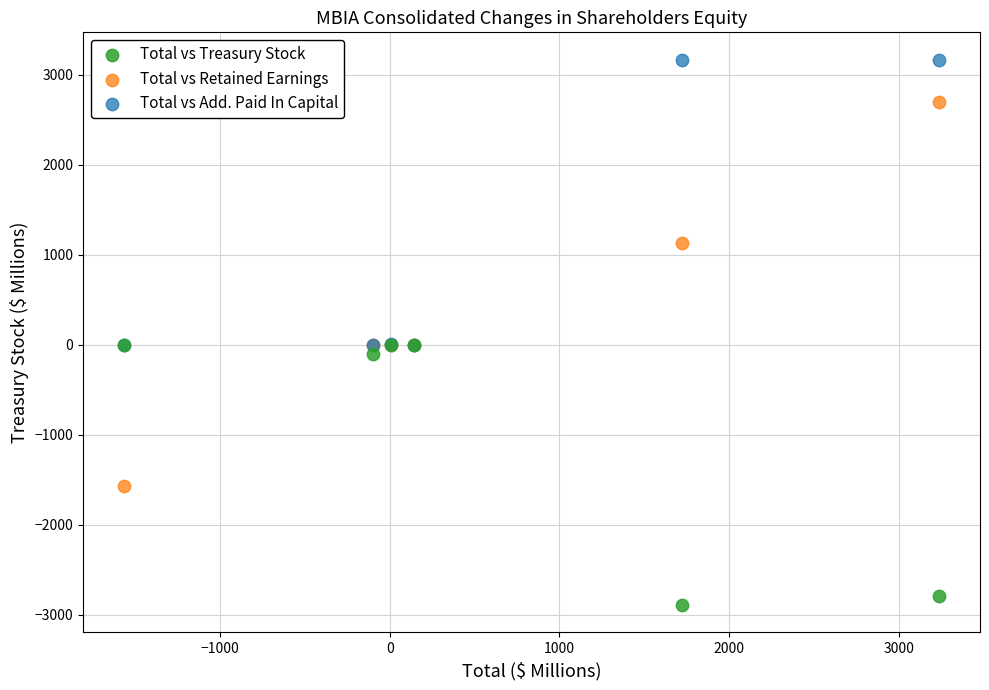

Which series contains the highest Y value?

Total vs Add. Paid In Capital